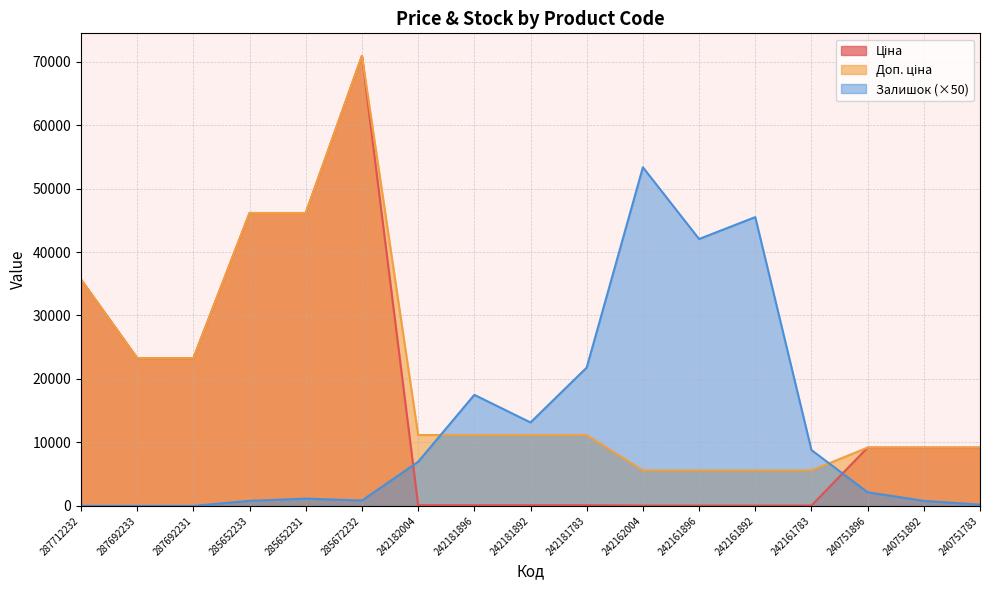

True or false: Залишок has a value of 1054.1 at 240751892.

False